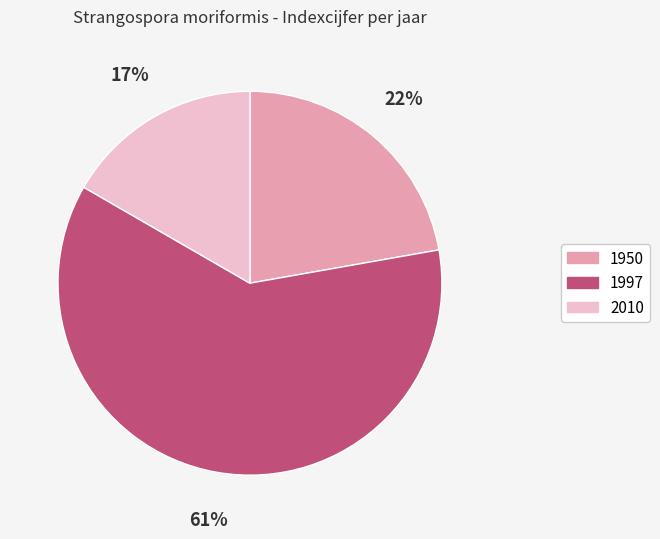

The 2010 slice represents 10% of the pie. True or false?

False